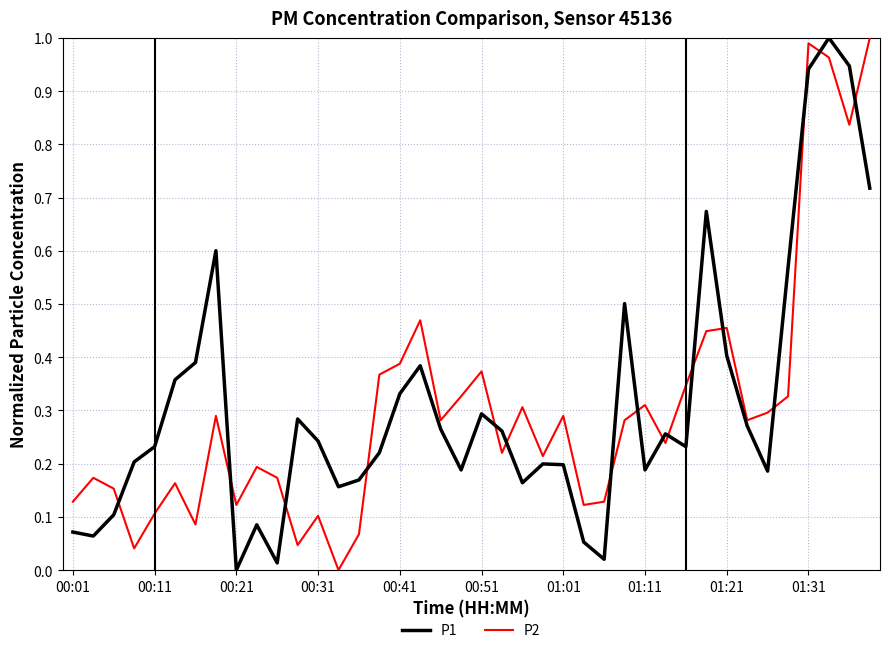

Is this an area chart (filled region under the line)?

No